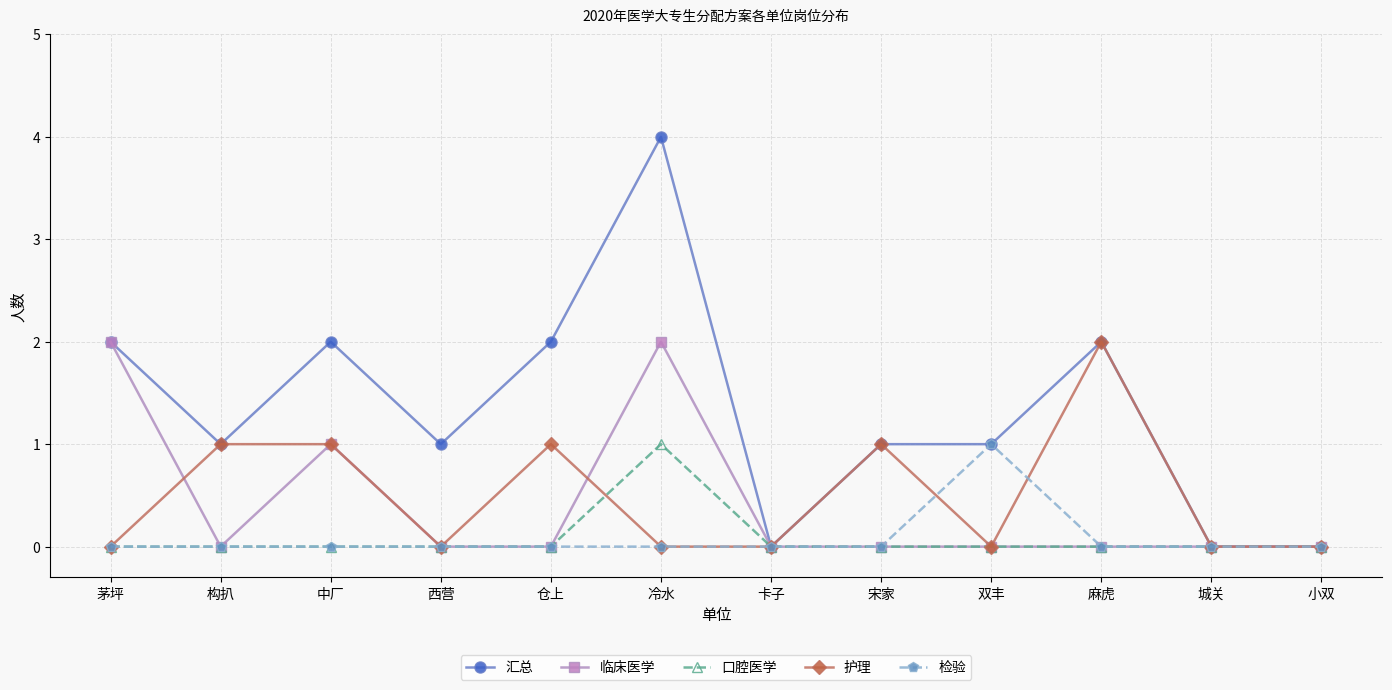

True or false: 检验 has a value of -1 at 麻虎.

False